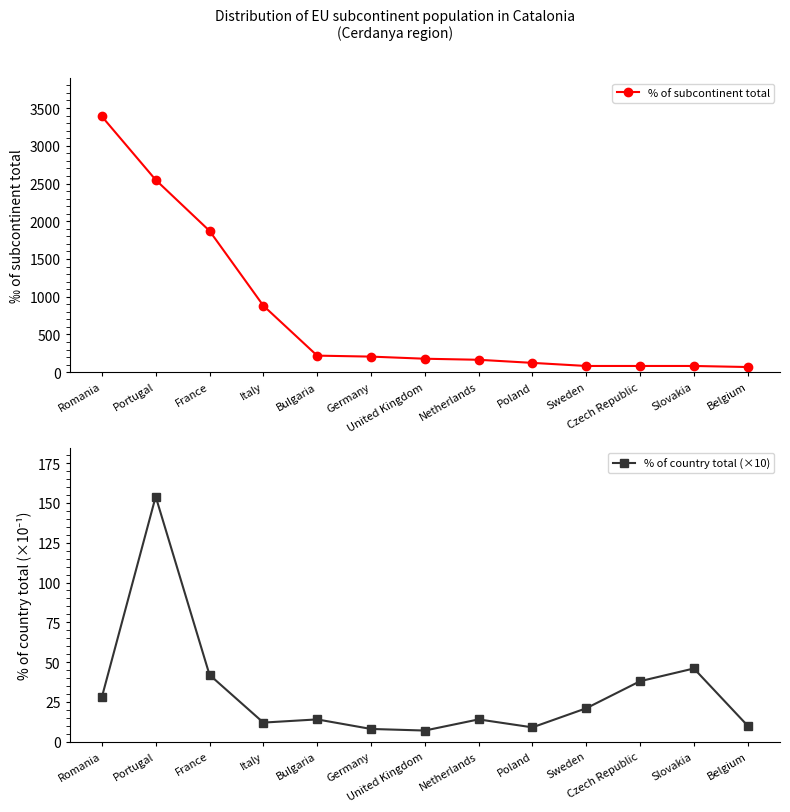

What is the smallest value displayed?

7